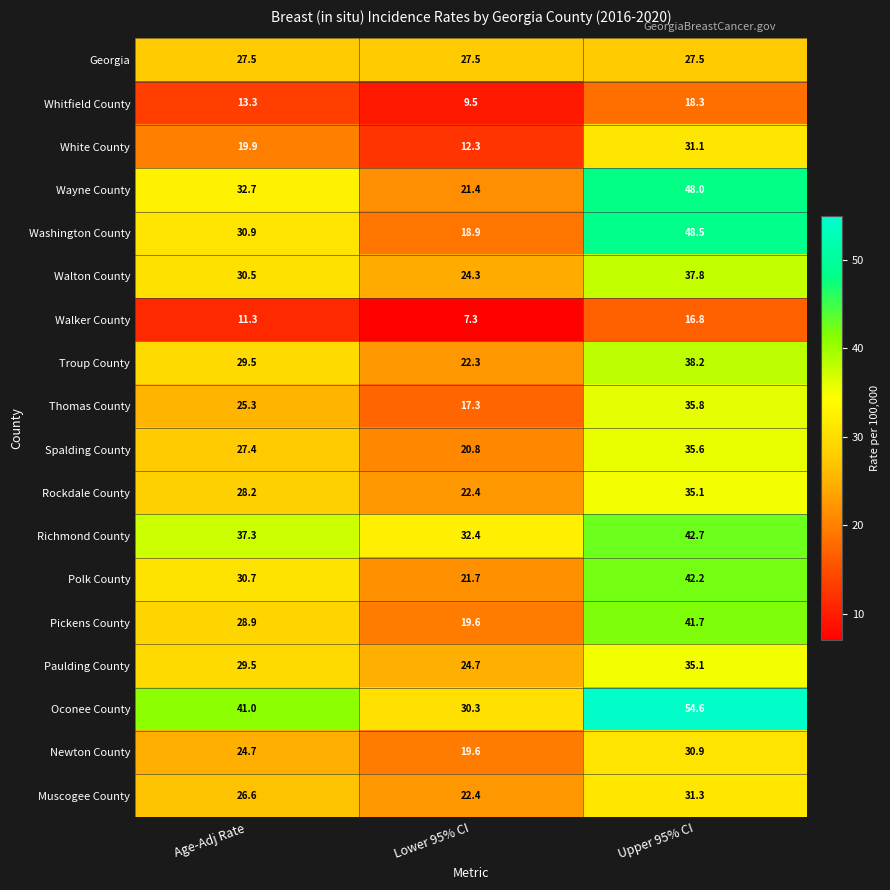

What value does the Wayne County series have at Upper 95% CI?

48.0